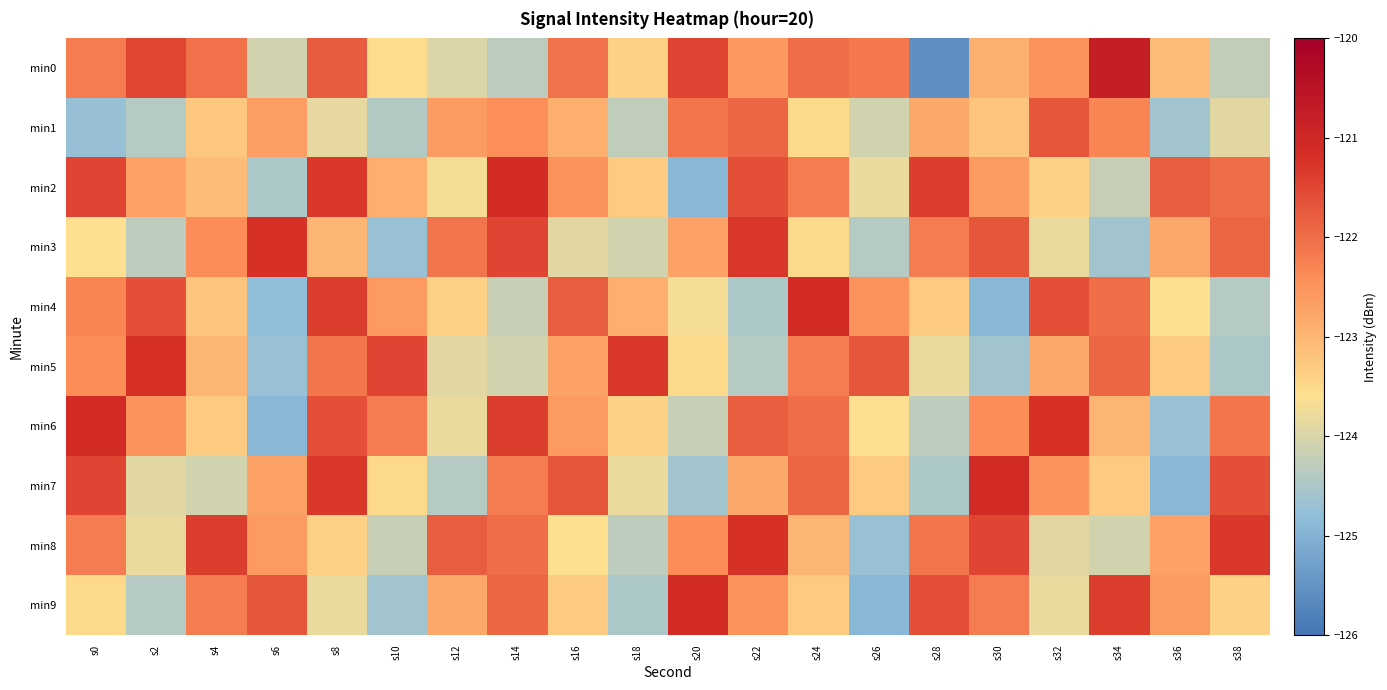

Which series has the largest total across all categories?

min2